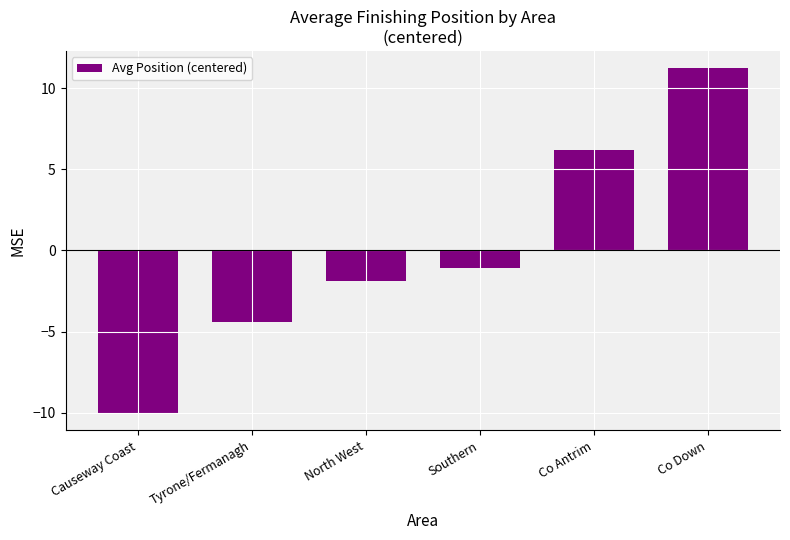

How many positive values are there?

2